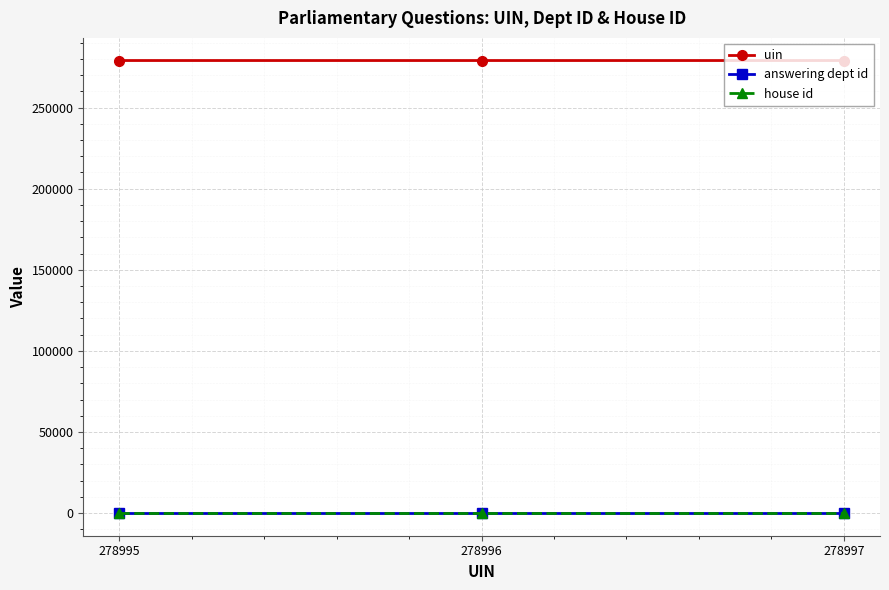

At how many categories does at least one series exceed 249738?

3